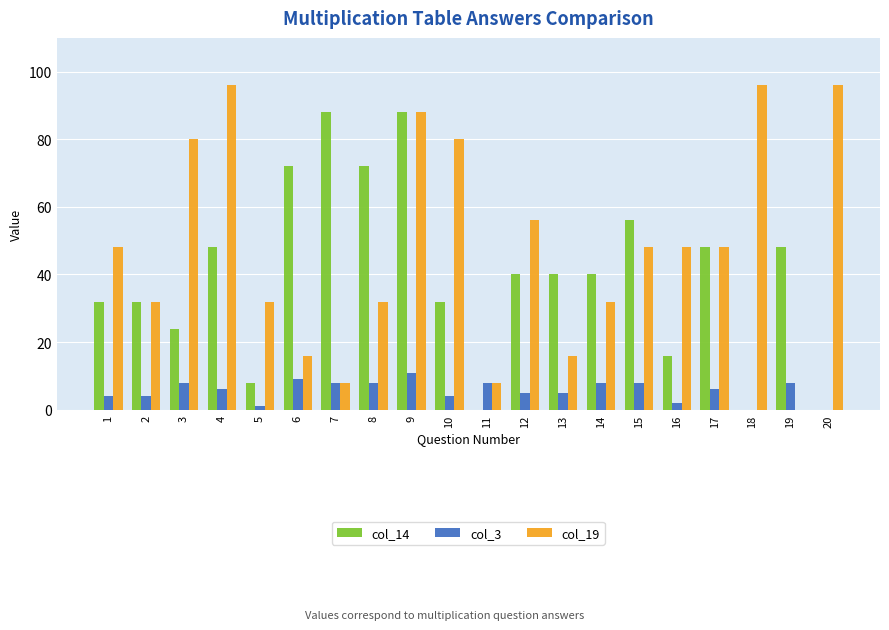

Which series has the largest total across all categories?

col_19